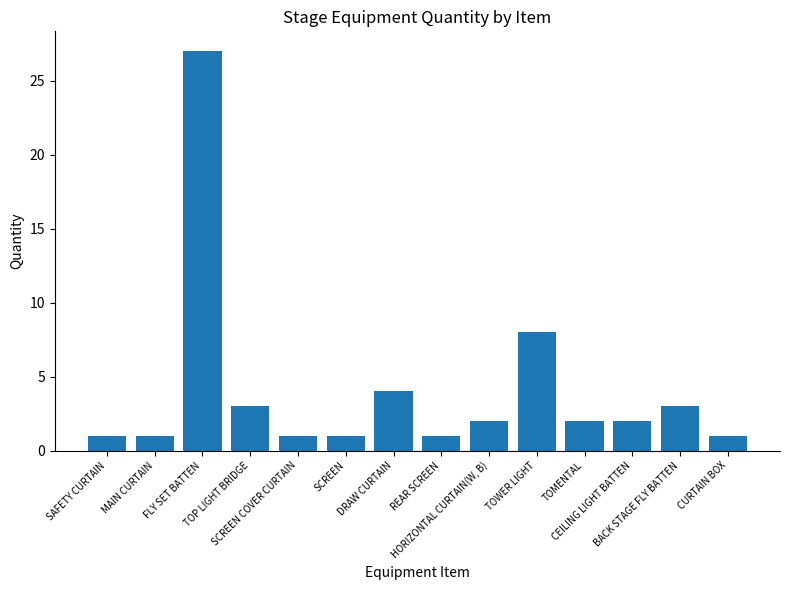

What is the maximum value shown in the chart?

27